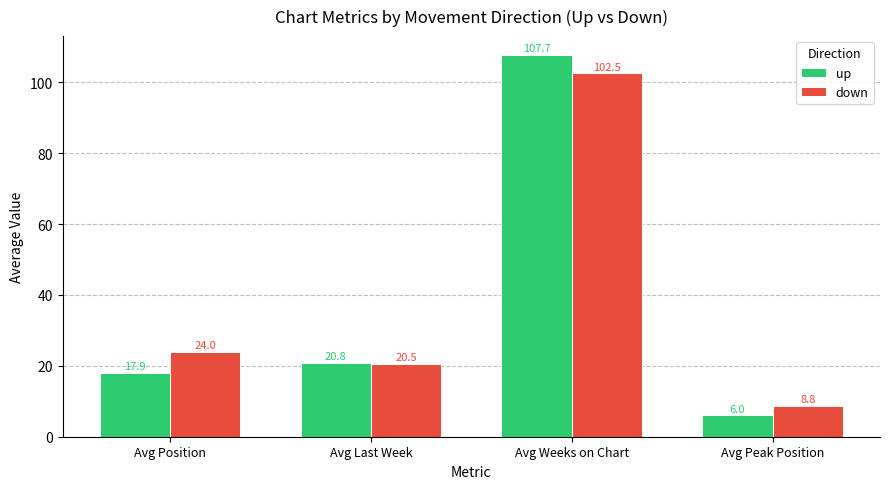

Reading left to right, extract all data points from this chart.

up: 17.9	20.8	107.7	6.0
down: 24.0	20.5	102.5	8.8